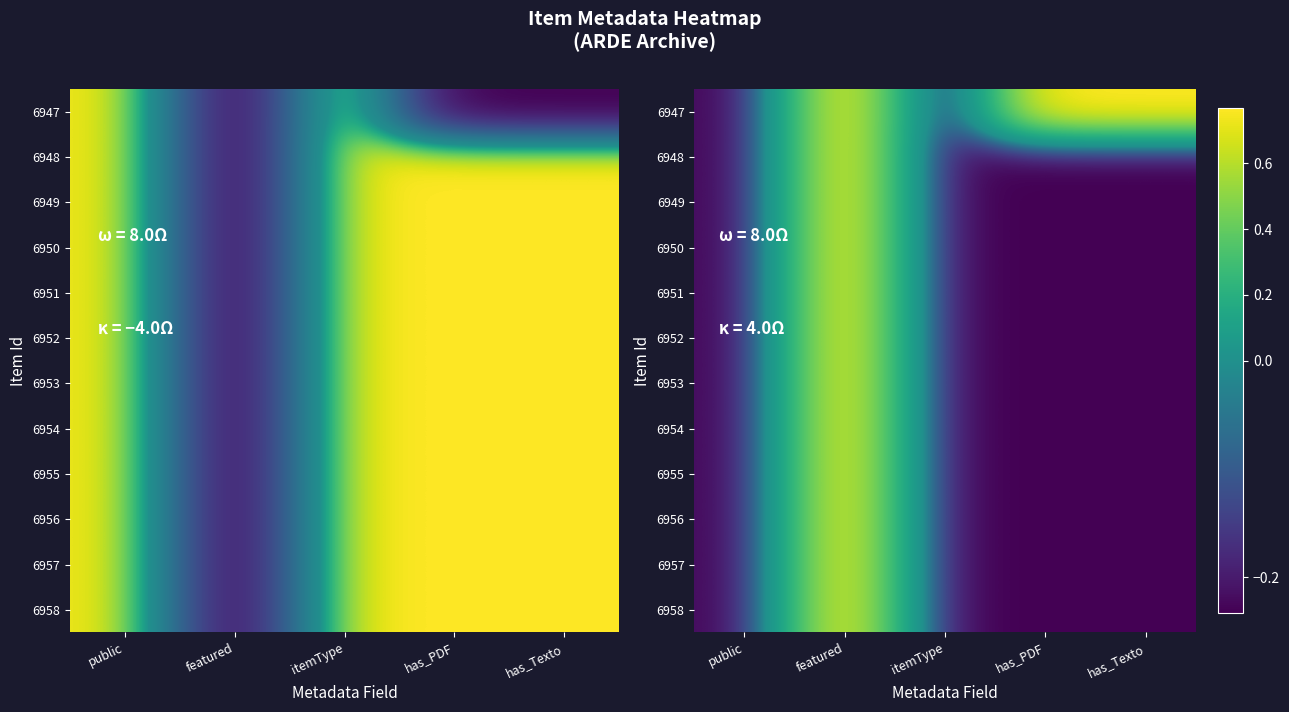

What is the total value across all series at featured?

9.2